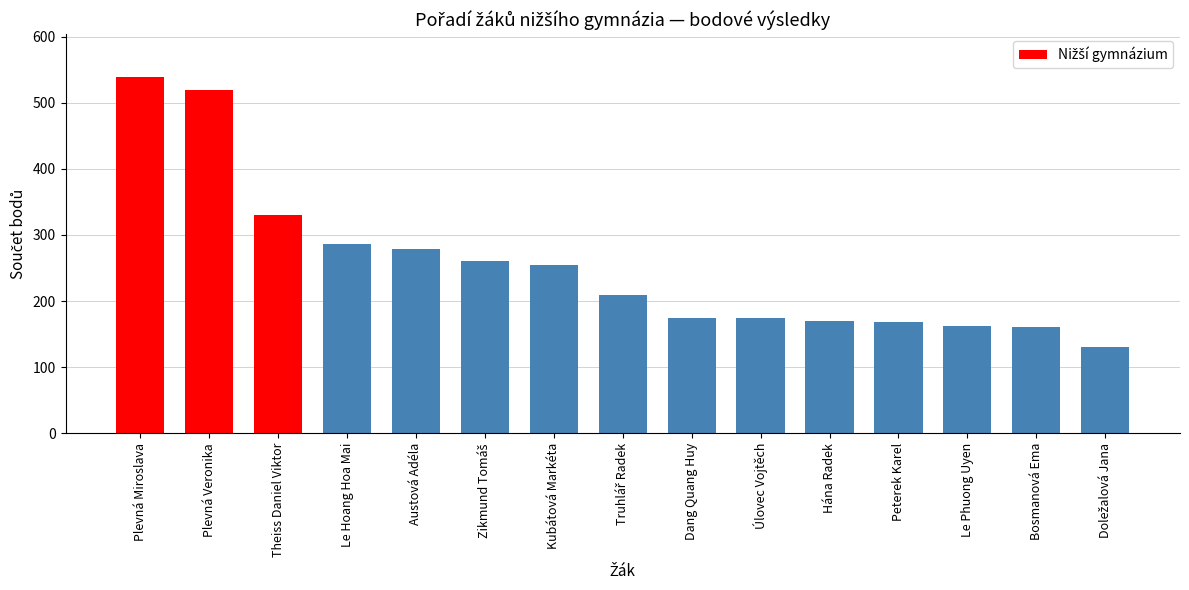

What is the difference between the maximum and minimum values?

409